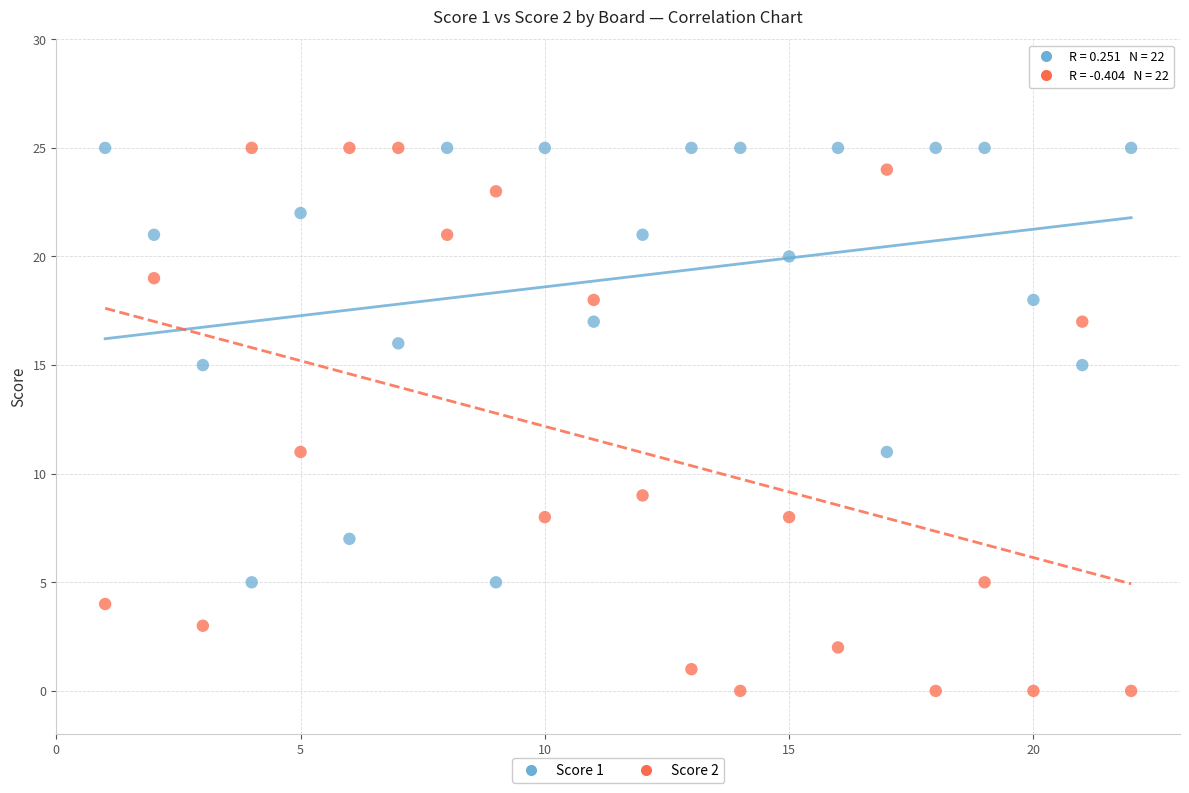

Which series contains the lowest Y value?

Score 2